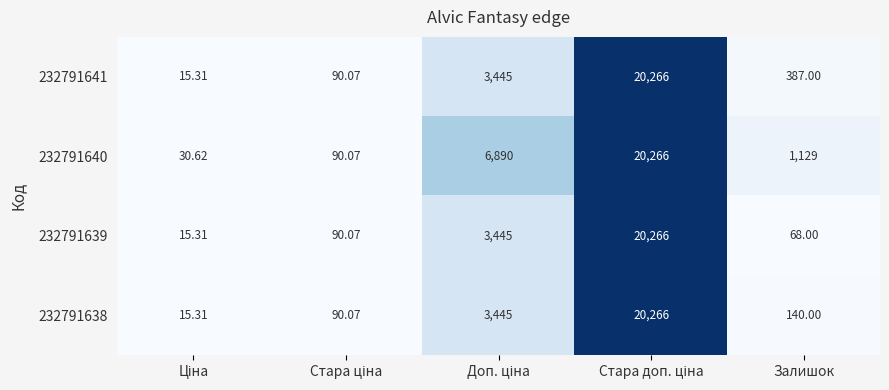

Reading right to left, transcribe all the data shown in this chart.

232791641: Залишок=387.0	Стара доп. ціна=20266.0	Доп. ціна=3445.0	Стара ціна=90.1	Ціна=15.3
232791640: Залишок=1129.0	Стара доп. ціна=20266.0	Доп. ціна=6890.0	Стара ціна=90.1	Ціна=30.6
232791639: Залишок=68.0	Стара доп. ціна=20266.0	Доп. ціна=3445.0	Стара ціна=90.1	Ціна=15.3
232791638: Залишок=140.0	Стара доп. ціна=20266.0	Доп. ціна=3445.0	Стара ціна=90.1	Ціна=15.3